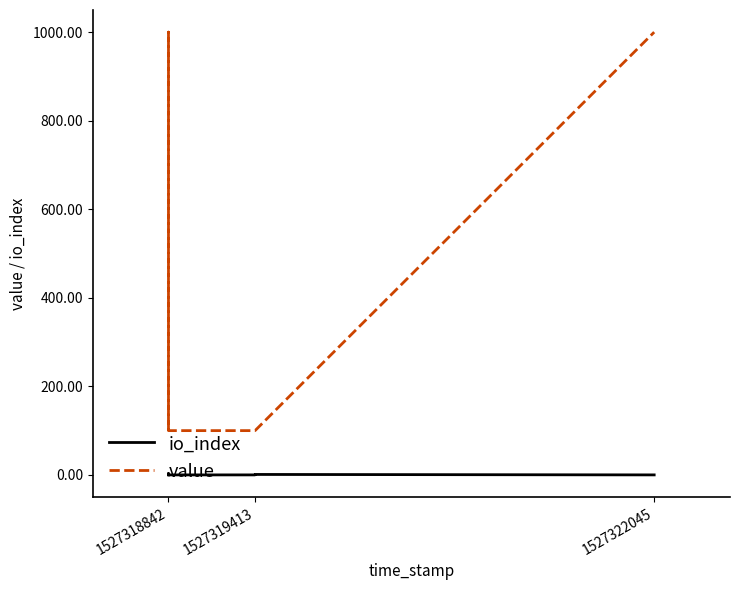

Is it true that value equals 1000 at 1527318842?

True